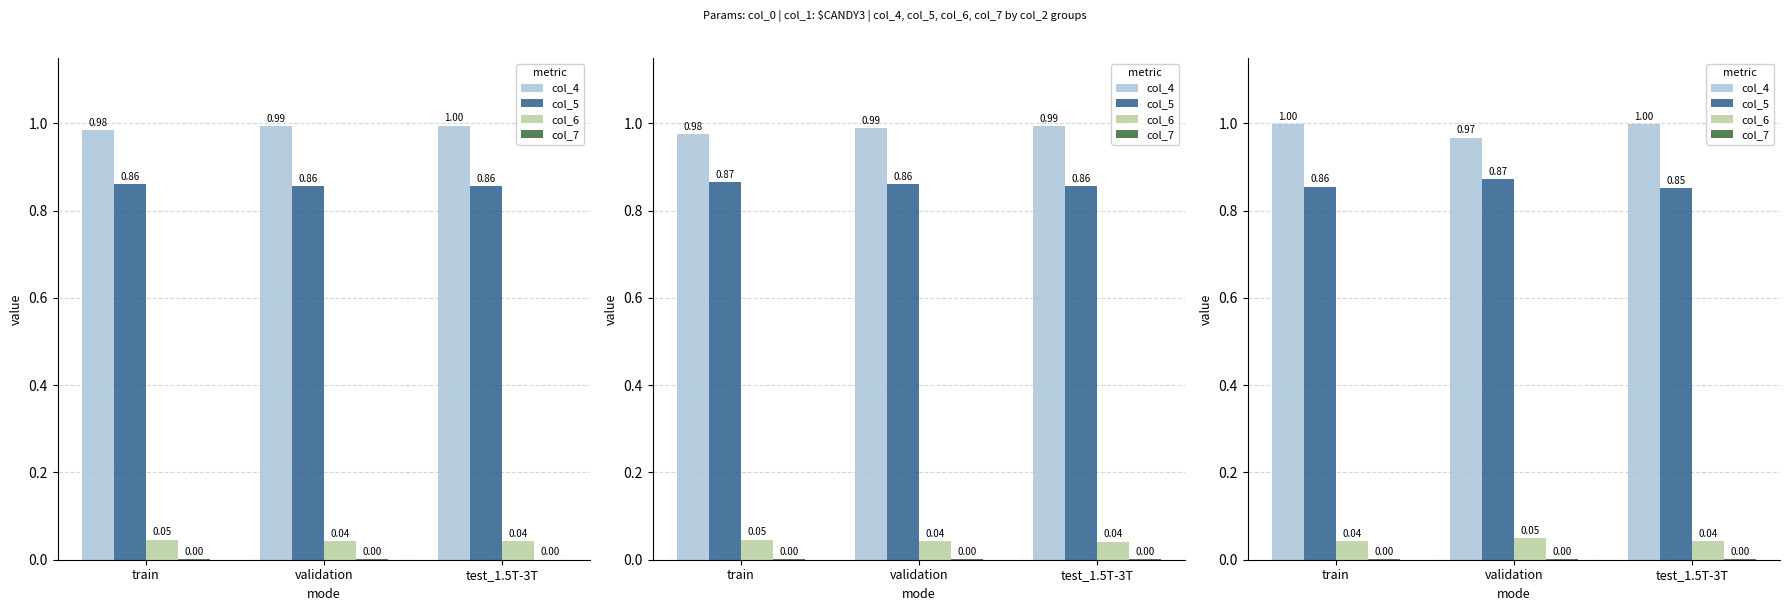

Reading left to right, transcribe all the data shown in this chart.

col_4: train=1.0	validation=1.0	test_1.5T-3T=1.0
col_5: train=0.9	validation=0.9	test_1.5T-3T=0.9
col_6: train=0.0	validation=0.0	test_1.5T-3T=0.0
col_7: train=0.0	validation=0.0	test_1.5T-3T=0.0